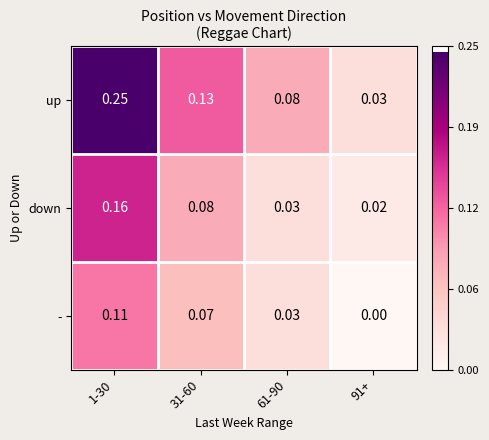

List the series in order of their peak value, highest first.

up, down, -